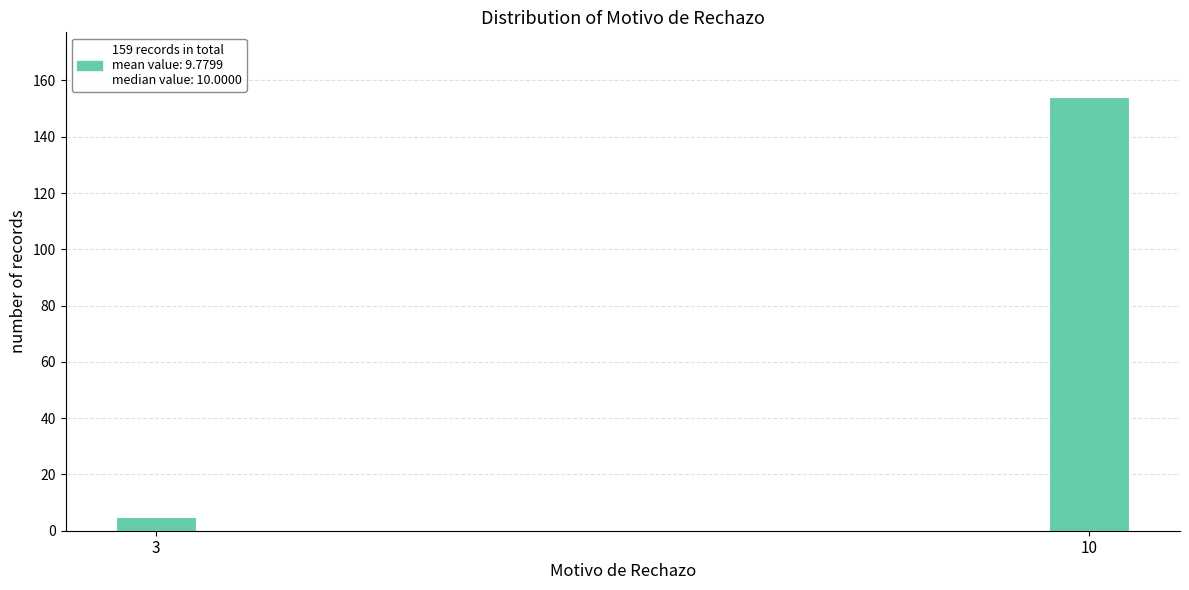

Reading left to right, list all the values displayed in this chart.

3=5	10=154